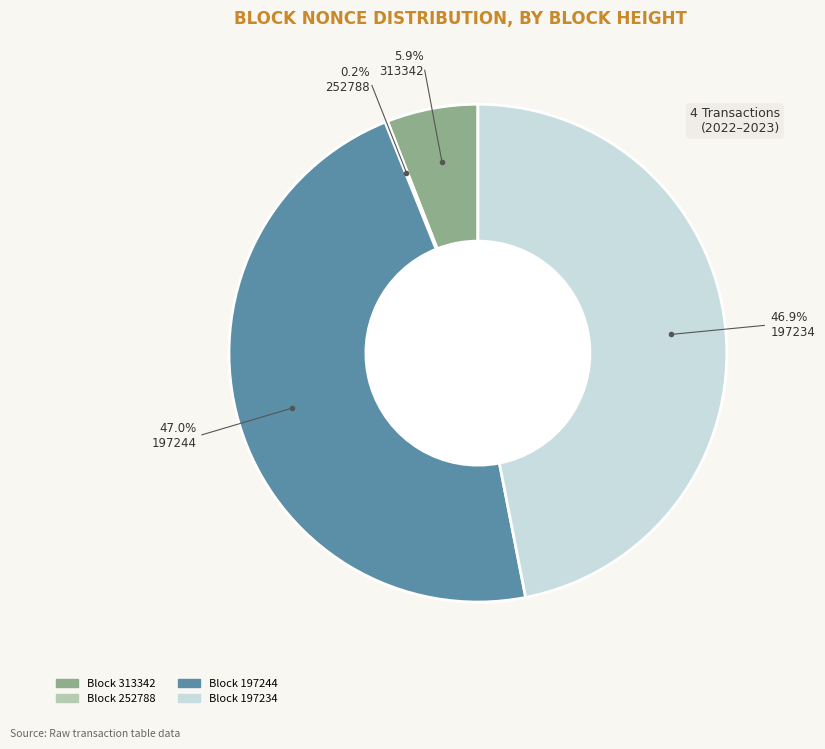

Is there any slice that represents more than half of the pie?

No